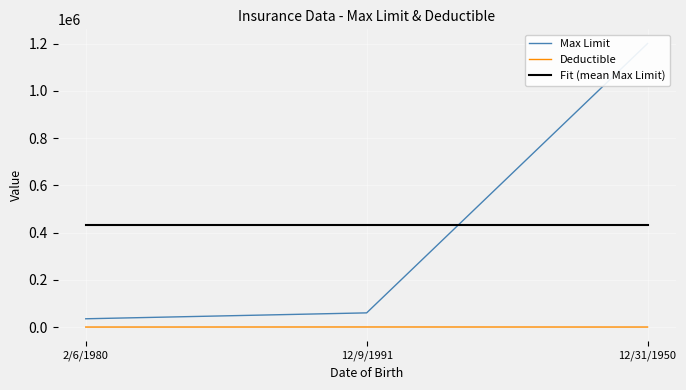

Which series changed the most between 12/9/1991 and 12/31/1950?

Max Limit